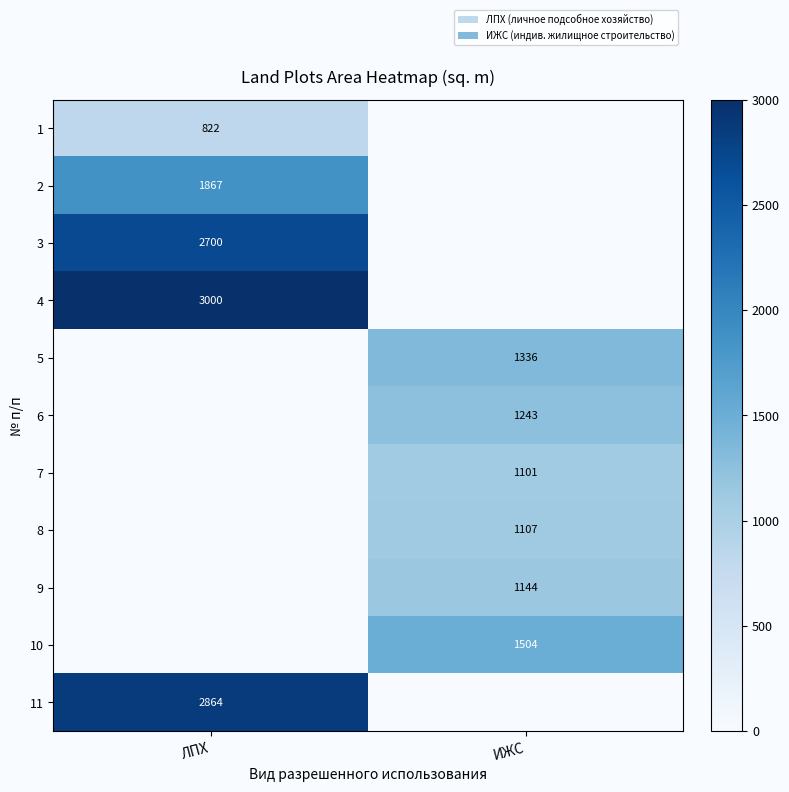

Which category has the lowest value across all series?

ИЖС